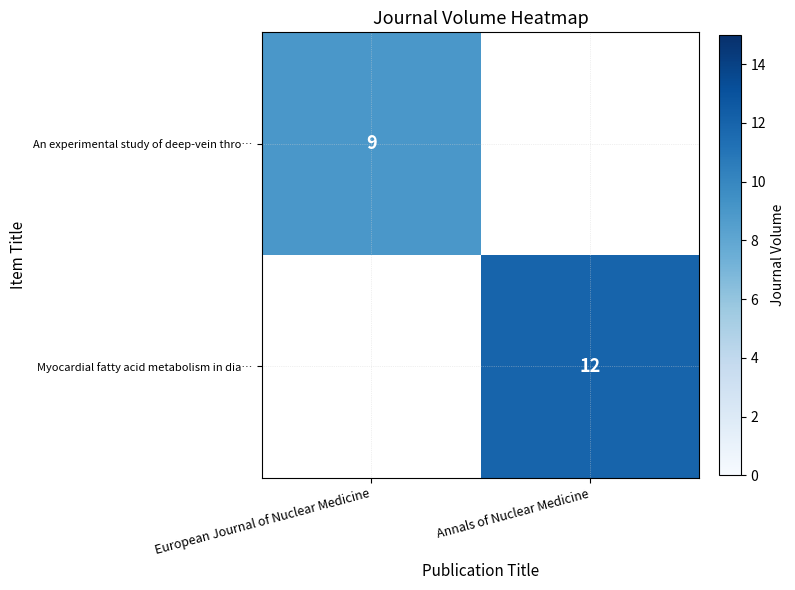

The value of An experimental study of deep-vein thro… at European Journal of Nuclear Medicine is 6. True or false?

False